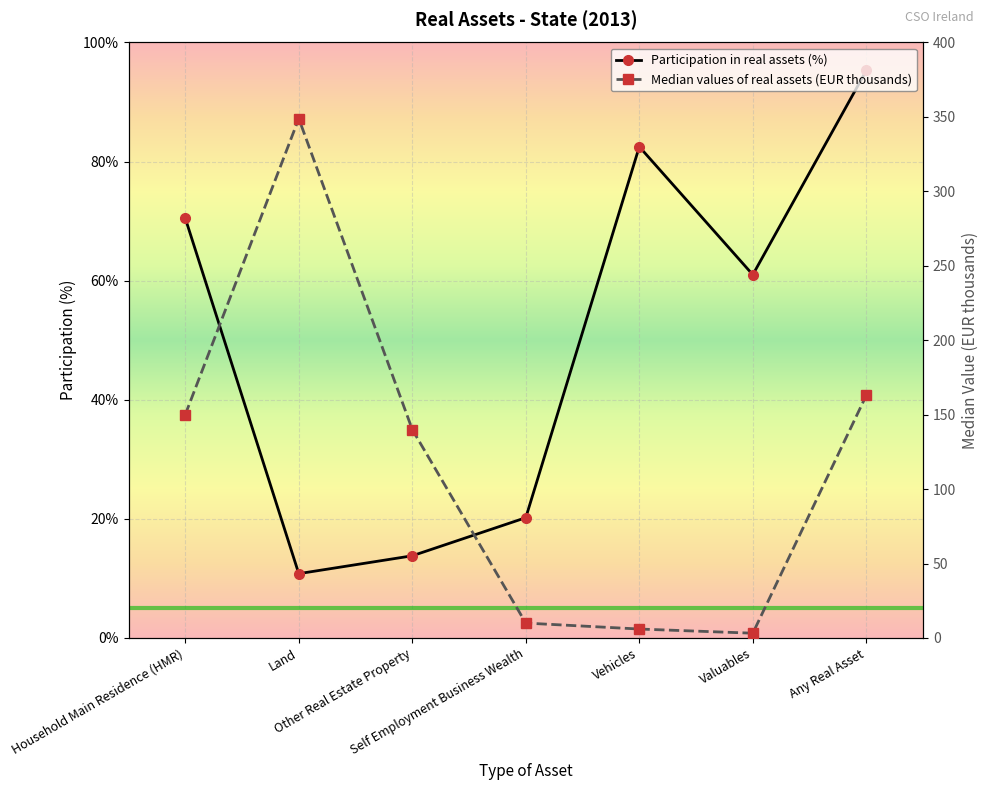

The value of Median values of real assets (EUR thousands) at Household Main Residence (HMR) is 150.0. True or false?

True